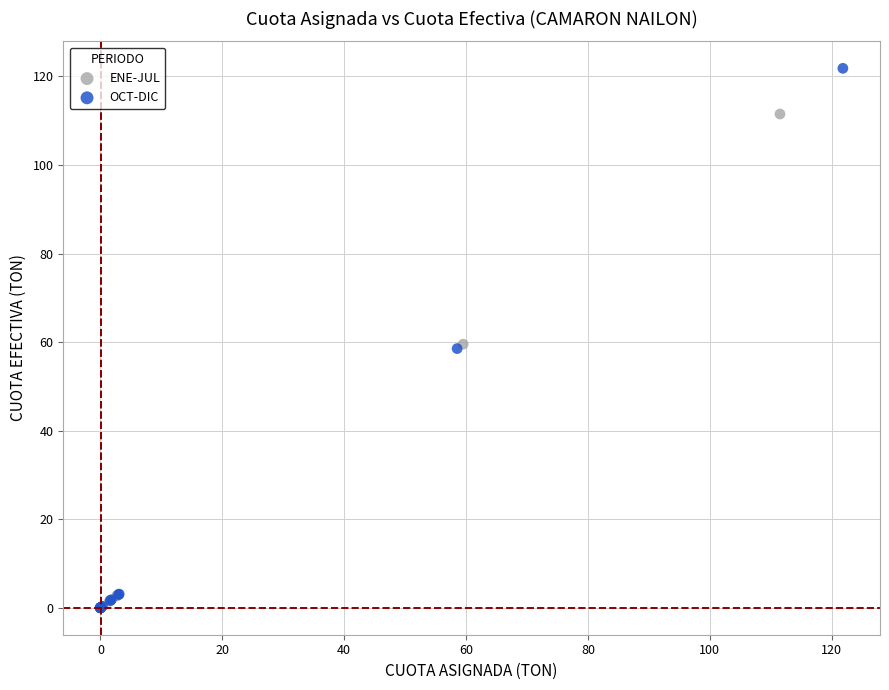

Which series reaches the maximum Y coordinate?

OCT-DIC